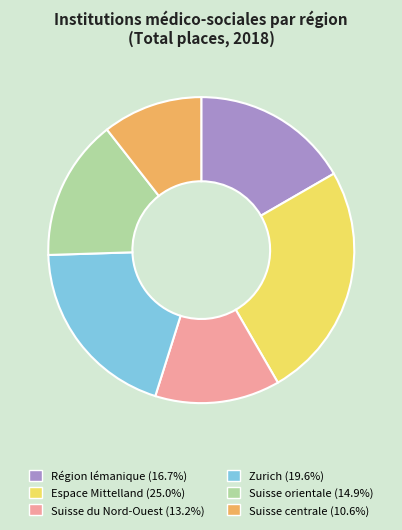

What is the smallest slice in the pie chart?

Suisse centrale